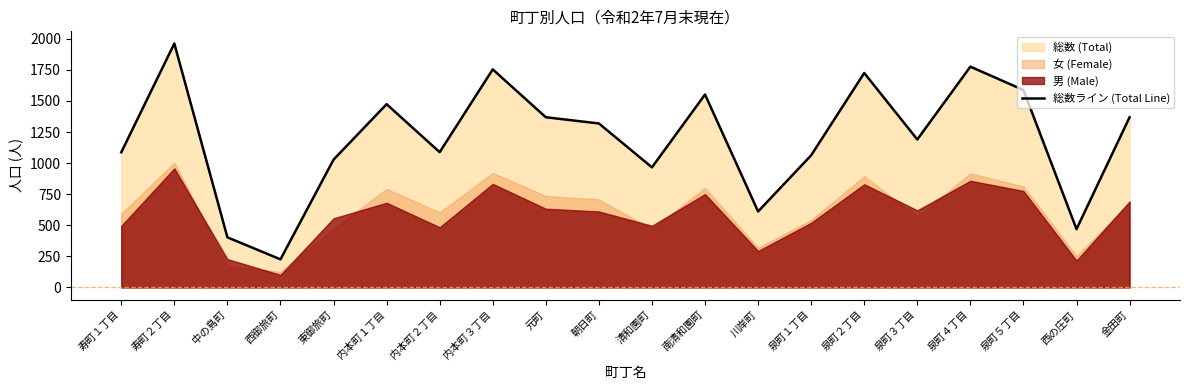

What is the value of the 18th point from the left?

1588